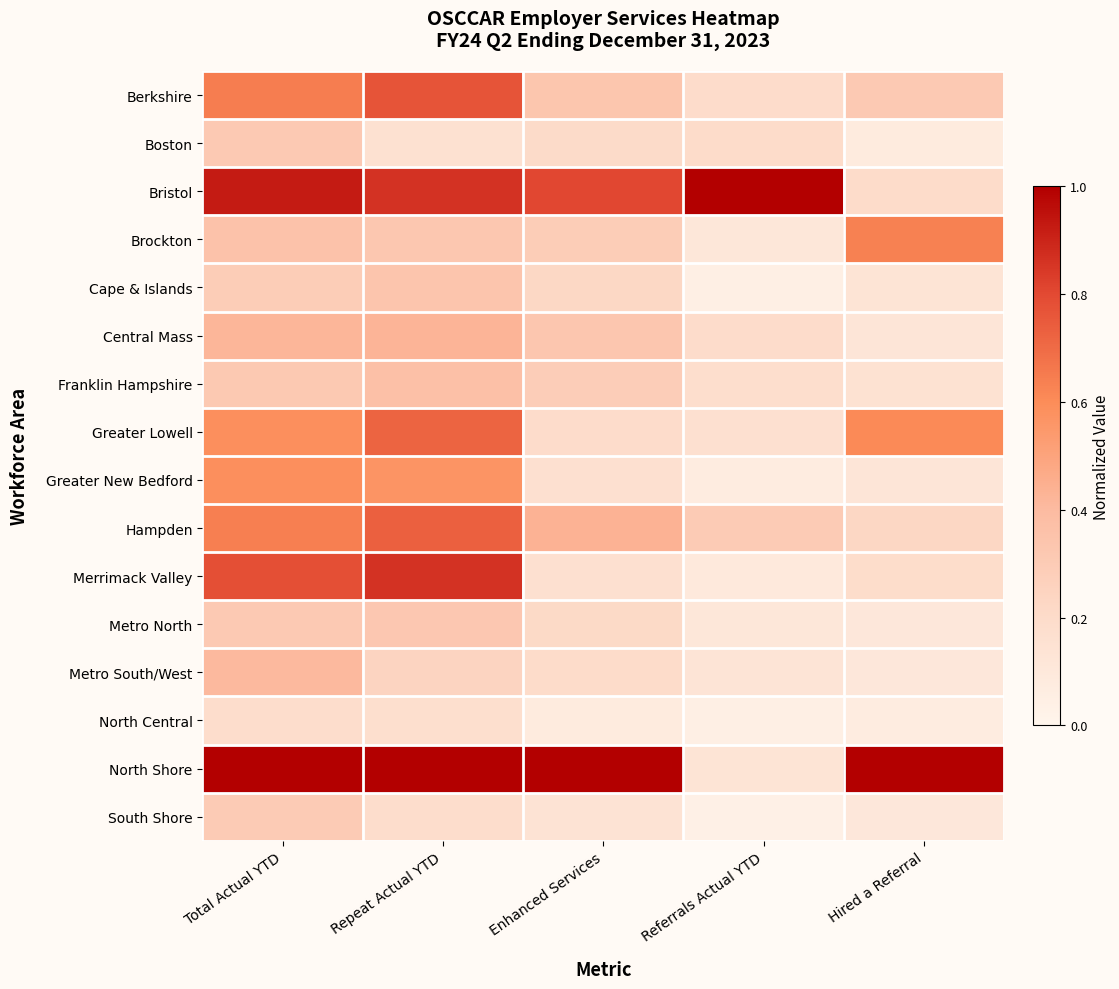

At Referrals Actual YTD, list the series in order from smallest to largest.

South Shore, Cape & Islands, North Central, Greater New Bedford, Merrimack Valley, Metro North, Brockton, Metro South/West, North Shore, Greater Lowell, Franklin Hampshire, Berkshire, Central Mass, Boston, Hampden, Bristol